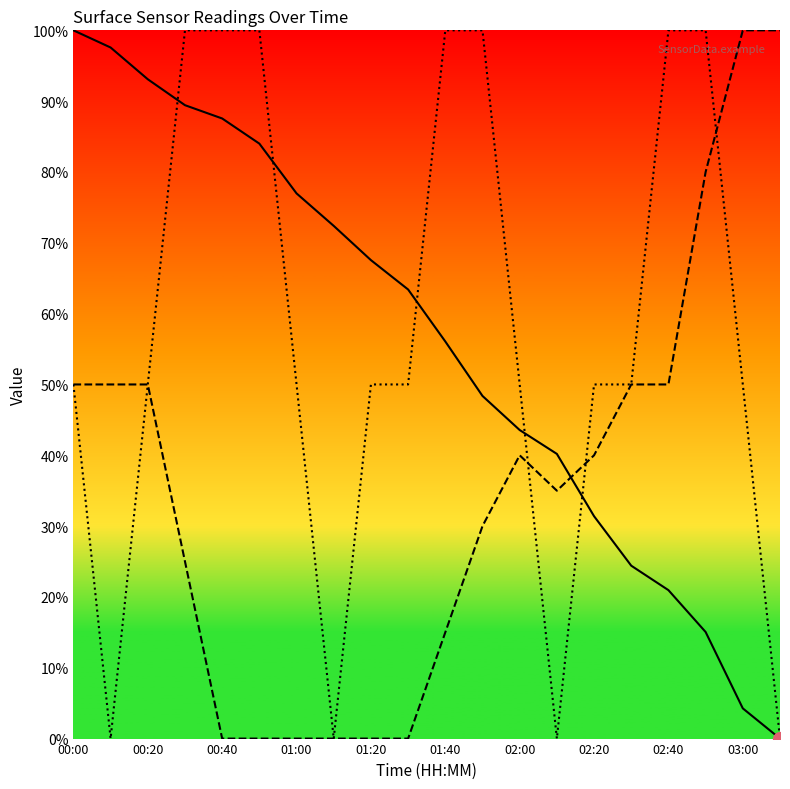

The value of surface_pressure_avg at 00:00 is 153.0. True or false?

False